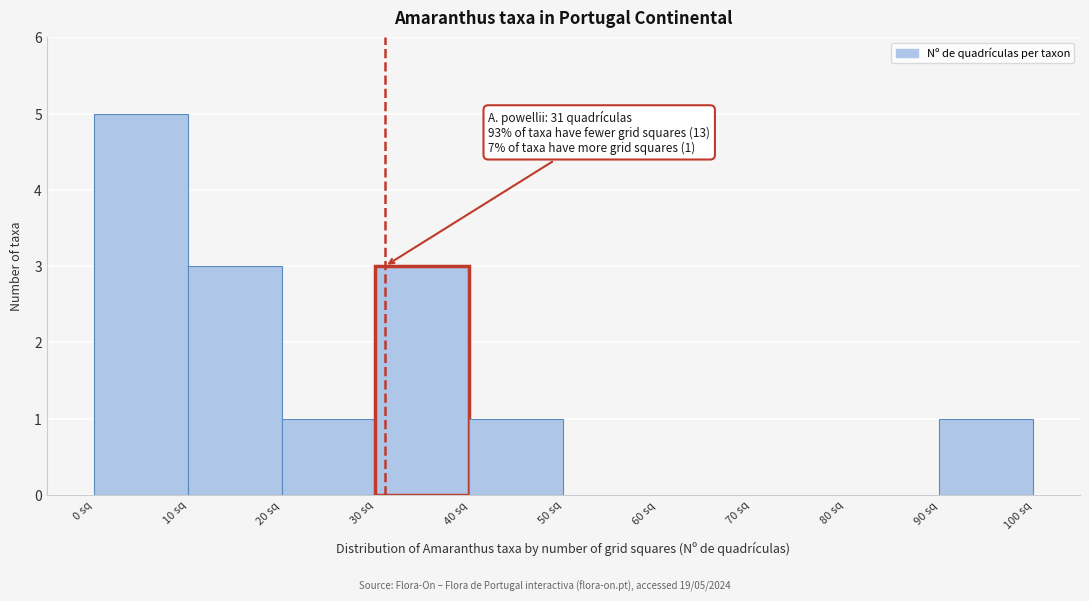

Which range on the x-axis has the tallest bar?

0 to 10